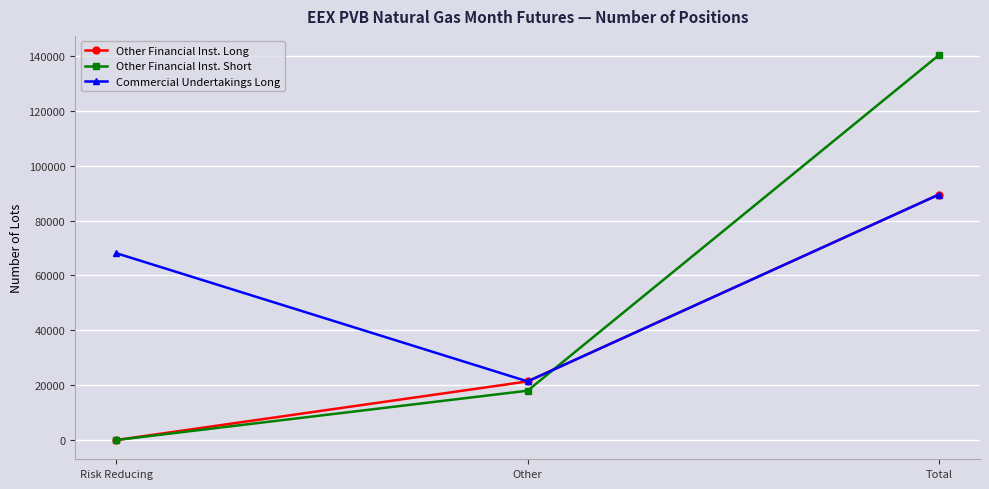

What are all the series names shown in the legend?

Other Financial Inst. Long, Other Financial Inst. Short, Commercial Undertakings Long